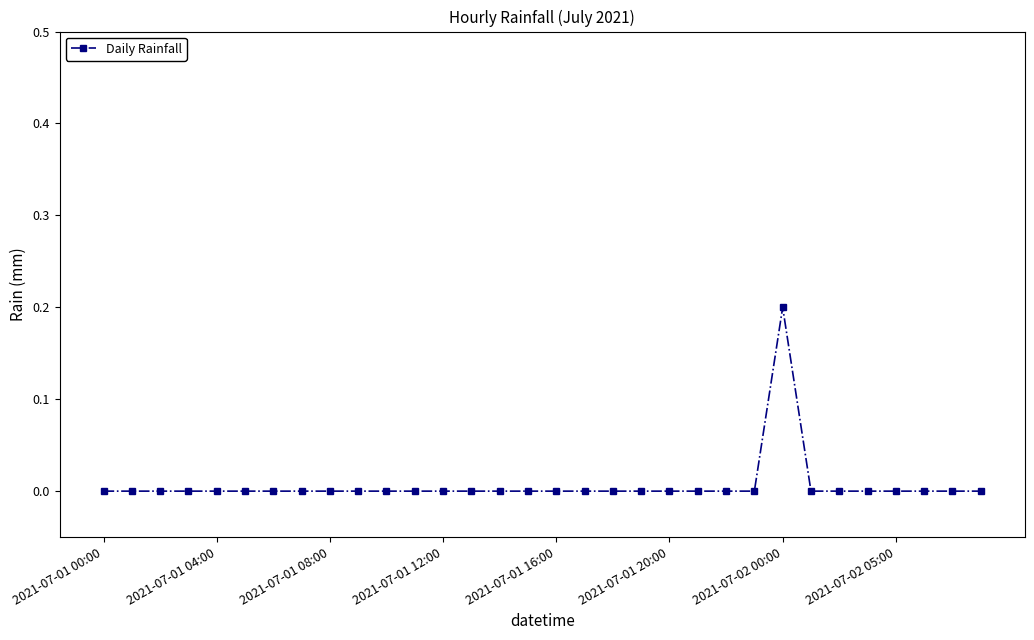

True or false: there are more than 0 points higher than both neighbors.

True